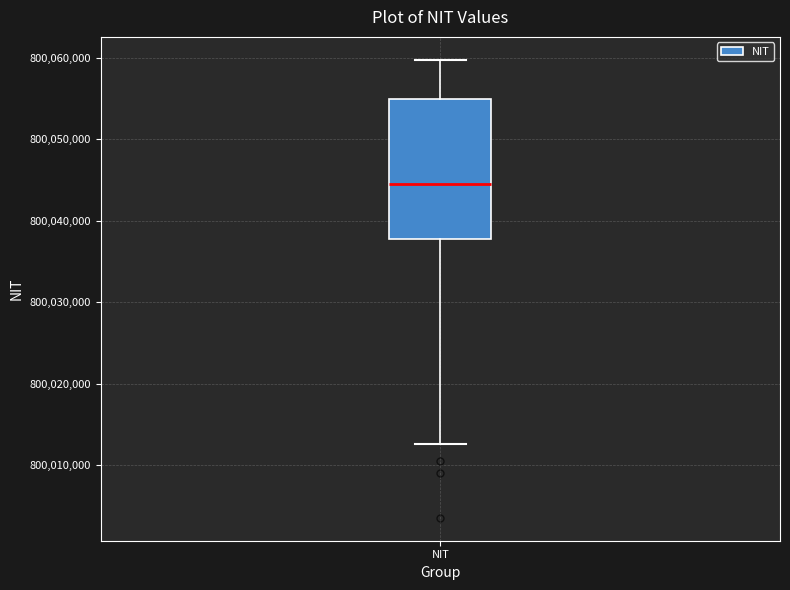

Where does the lower whisker of the box for NIT end on the y-axis? The values are not printed on the chart, so give them approximately, as read against the axis.

800013000